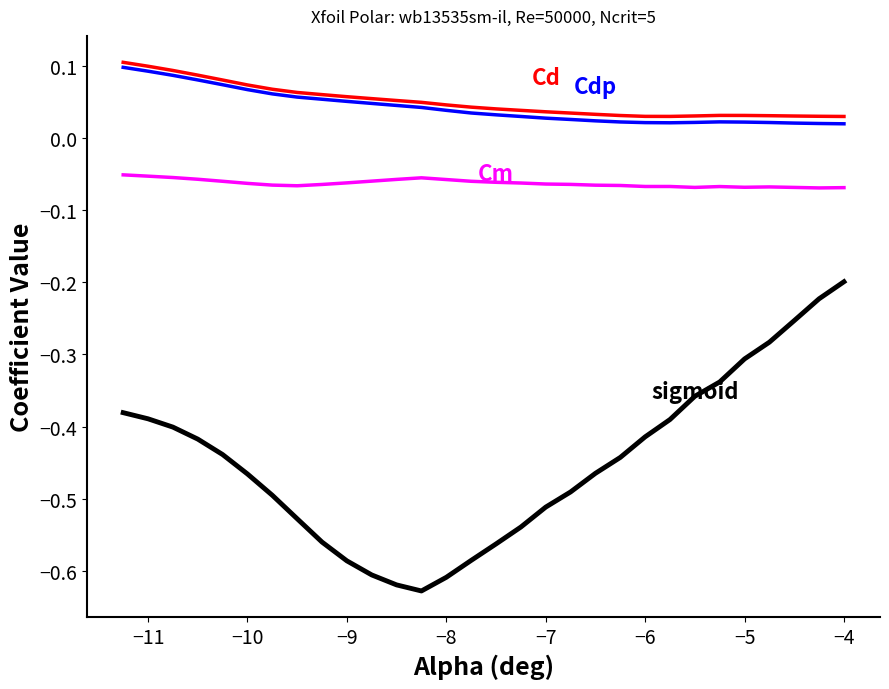

Reading left to right, extract all data points from this chart.

Cl: -0.4	-0.4	-0.4	-0.4	-0.4	-0.5	-0.5	-0.5	-0.6	-0.6	-0.6	-0.6	-0.6	-0.6	-0.6	-0.6	-0.5	-0.5	-0.5	-0.5	-0.4	-0.4	-0.4	-0.4	-0.3	-0.3	-0.3	-0.3	-0.2	-0.2
Cd: 0.1	0.1	0.1	0.1	0.1	0.1	0.1	0.1	0.1	0.1	0.1	0.1	0.0	0.0	0.0	0.0	0.0	0.0	0.0	0.0	0.0	0.0	0.0	0.0	0.0	0.0	0.0	0.0	0.0	0.0
Cdp: 0.1	0.1	0.1	0.1	0.1	0.1	0.1	0.1	0.1	0.1	0.0	0.0	0.0	0.0	0.0	0.0	0.0	0.0	0.0	0.0	0.0	0.0	0.0	0.0	0.0	0.0	0.0	0.0	0.0	0.0
Cm: -0.1	-0.1	-0.1	-0.1	-0.1	-0.1	-0.1	-0.1	-0.1	-0.1	-0.1	-0.1	-0.1	-0.1	-0.1	-0.1	-0.1	-0.1	-0.1	-0.1	-0.1	-0.1	-0.1	-0.1	-0.1	-0.1	-0.1	-0.1	-0.1	-0.1